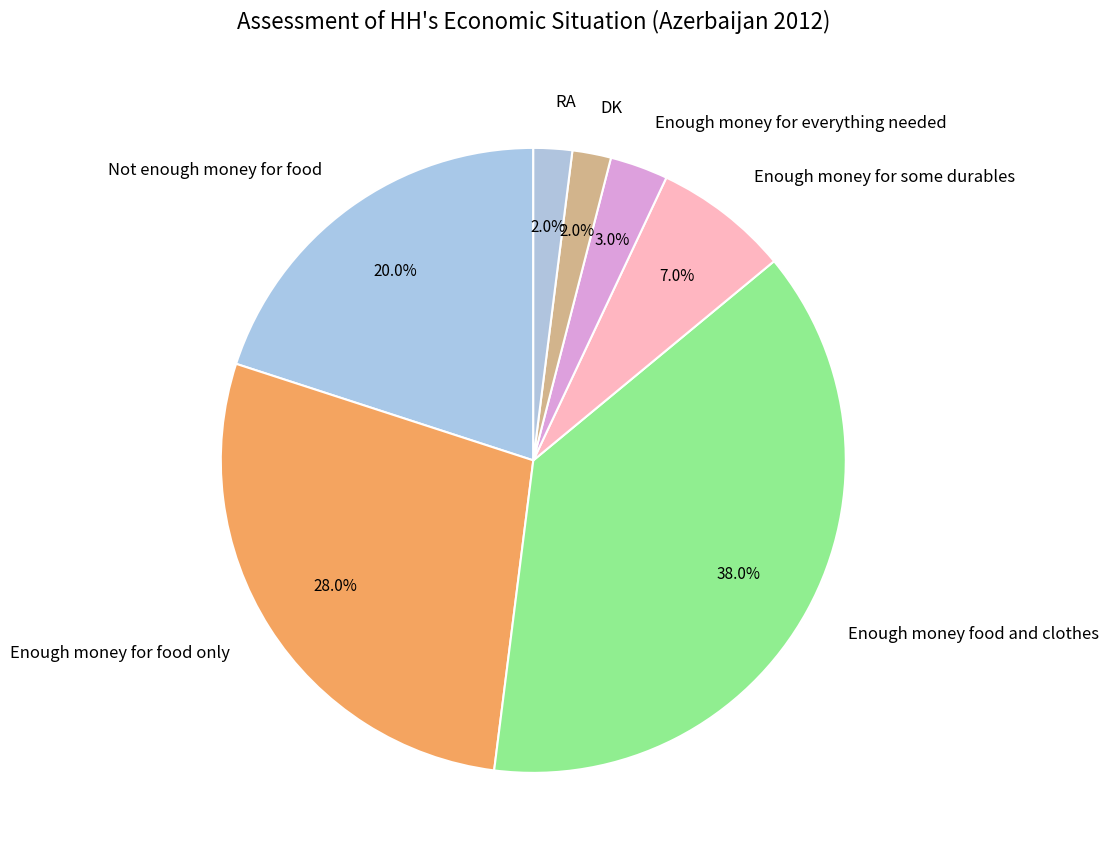

Is there any slice that represents more than half of the pie?

No